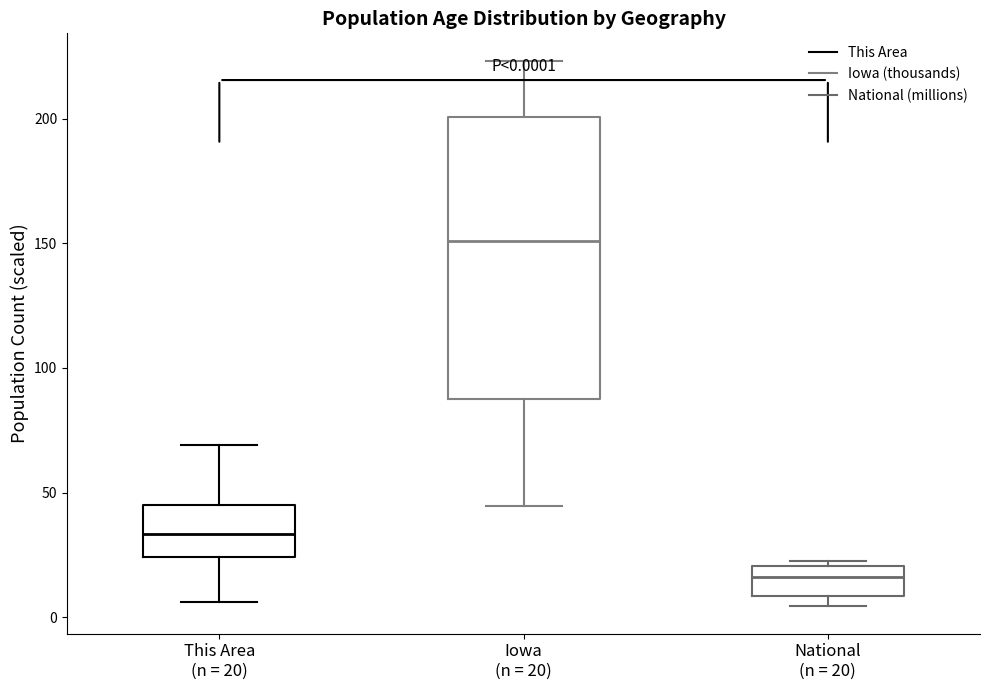

Which box has the highest median line?

Iowa (n = 20)